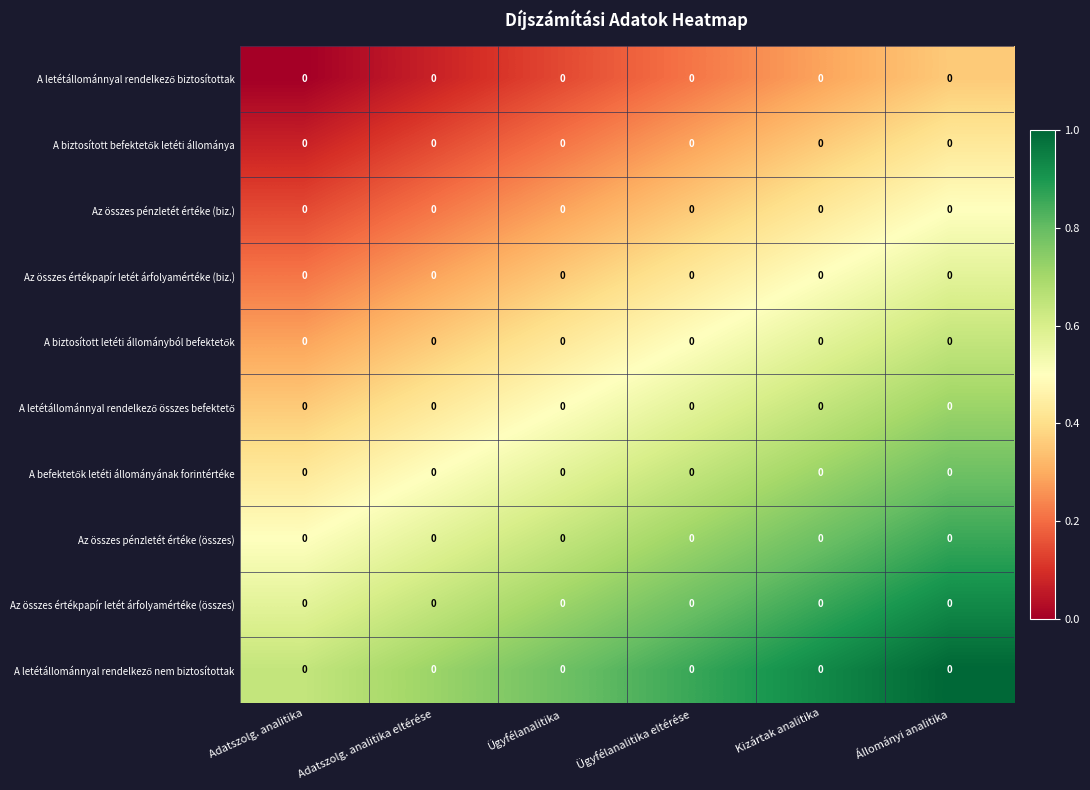

Is it true that A biztosított letéti állományból befektetők equals 0.1 at Adatszolg. analitika eltérése?

False